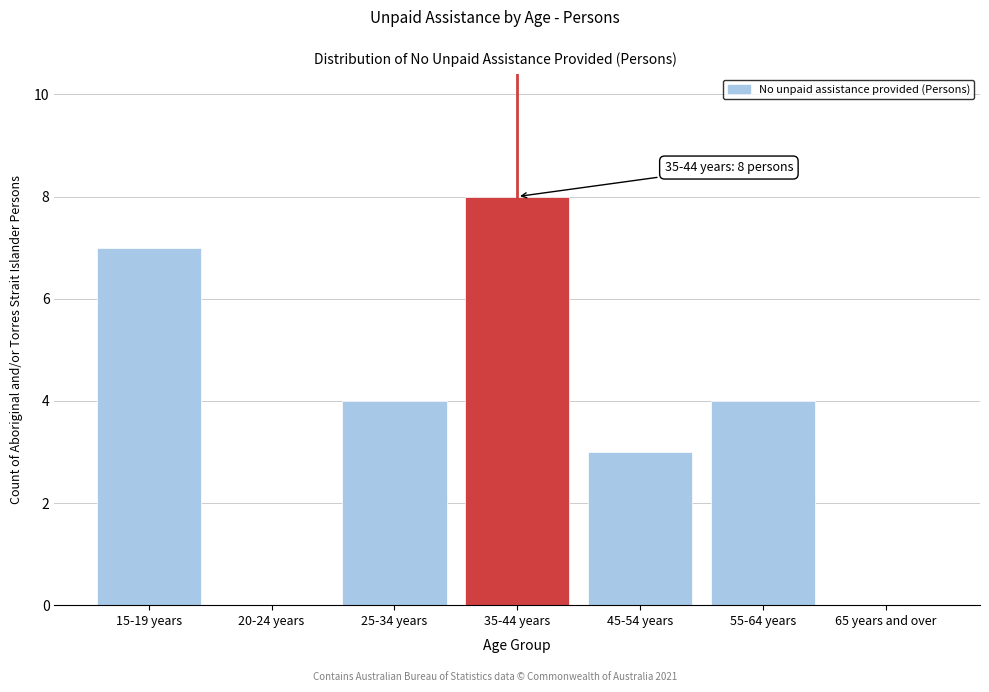

Reading left to right, extract all data points from this chart.

15-19 years=7	20-24 years=0	25-34 years=4	35-44 years=8	45-54 years=3	55-64 years=4	65 years and over=0